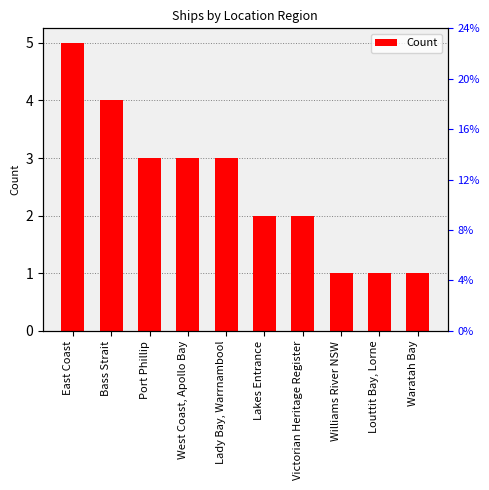

The value at West Coast, Apollo Bay is 3. True or false?

True